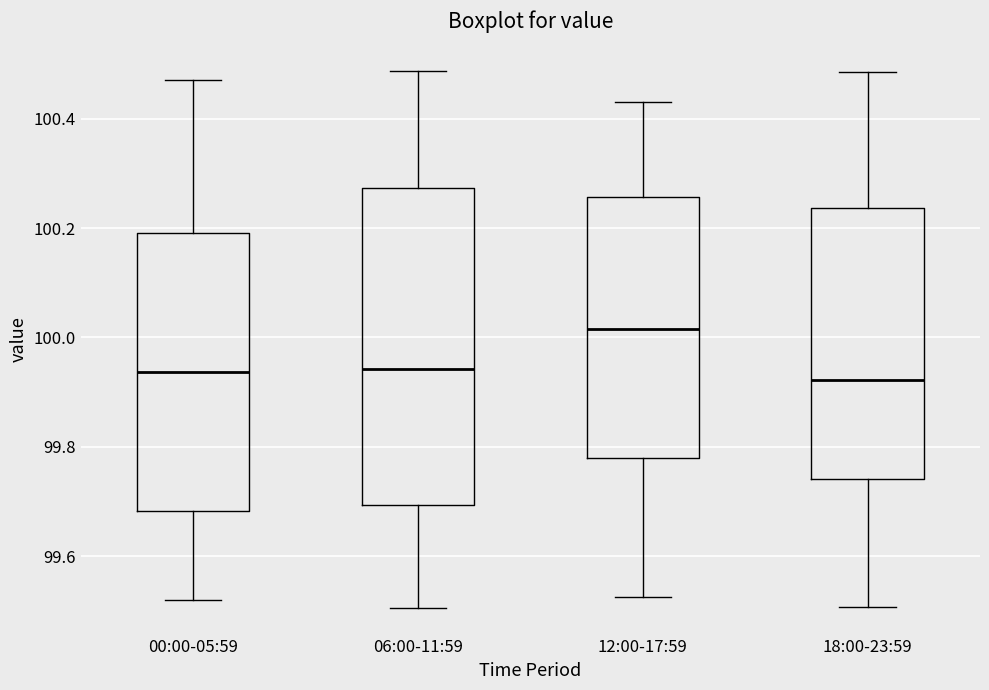

Comparing the boxes themselves (not the whiskers), which one is the tallest?

06:00-11:59